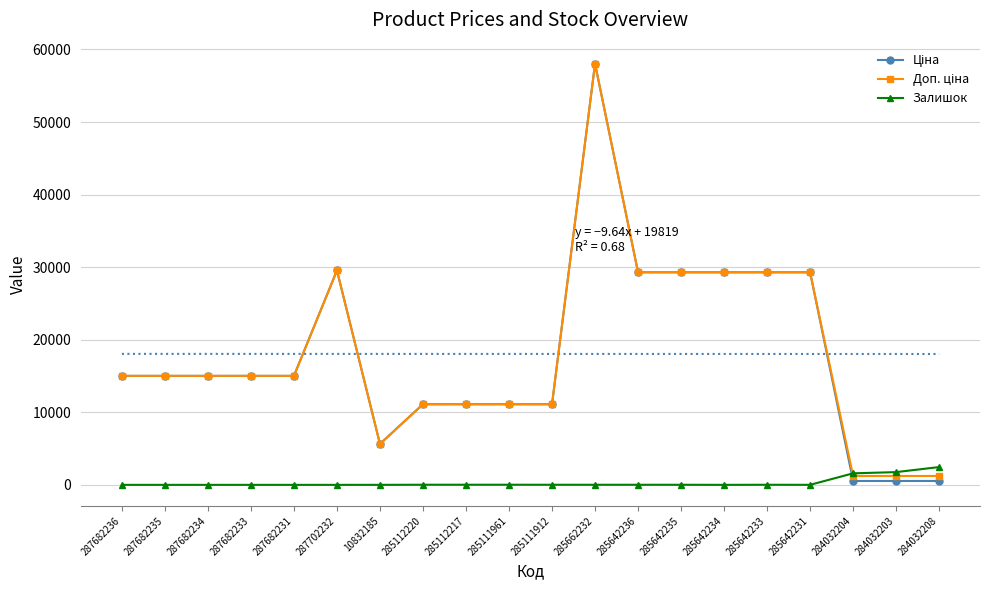

True or false: Доп. ціна and Ціна intersect in this chart.

False